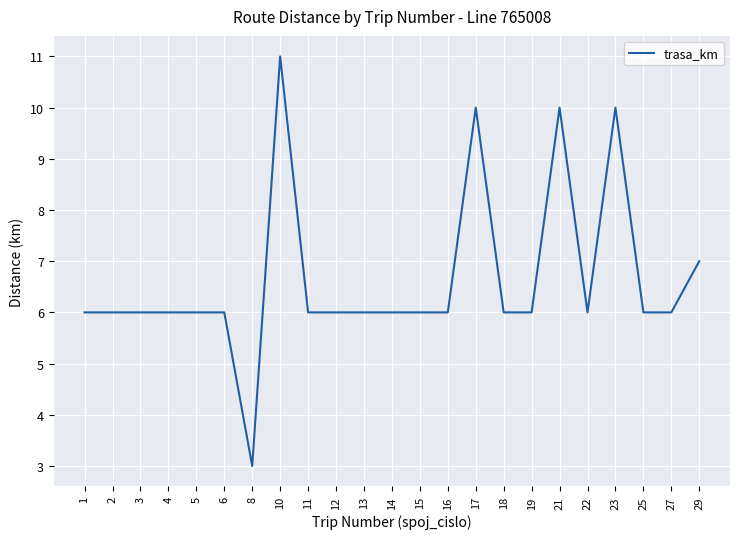

Does the chart have visible grid lines?

Yes